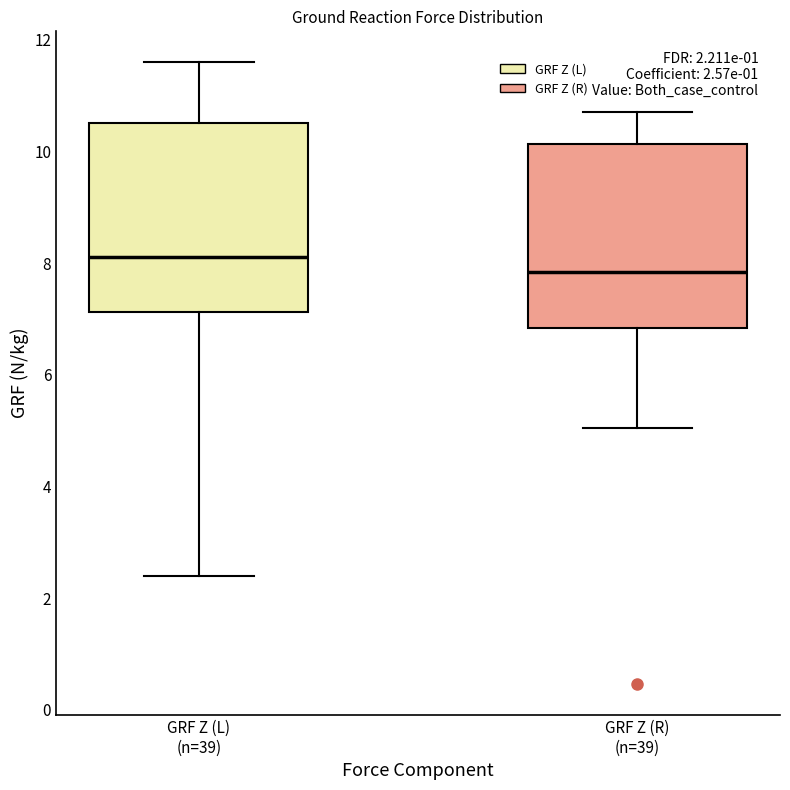

Which box's median line is the highest?

GRF Z (L) (n=39)